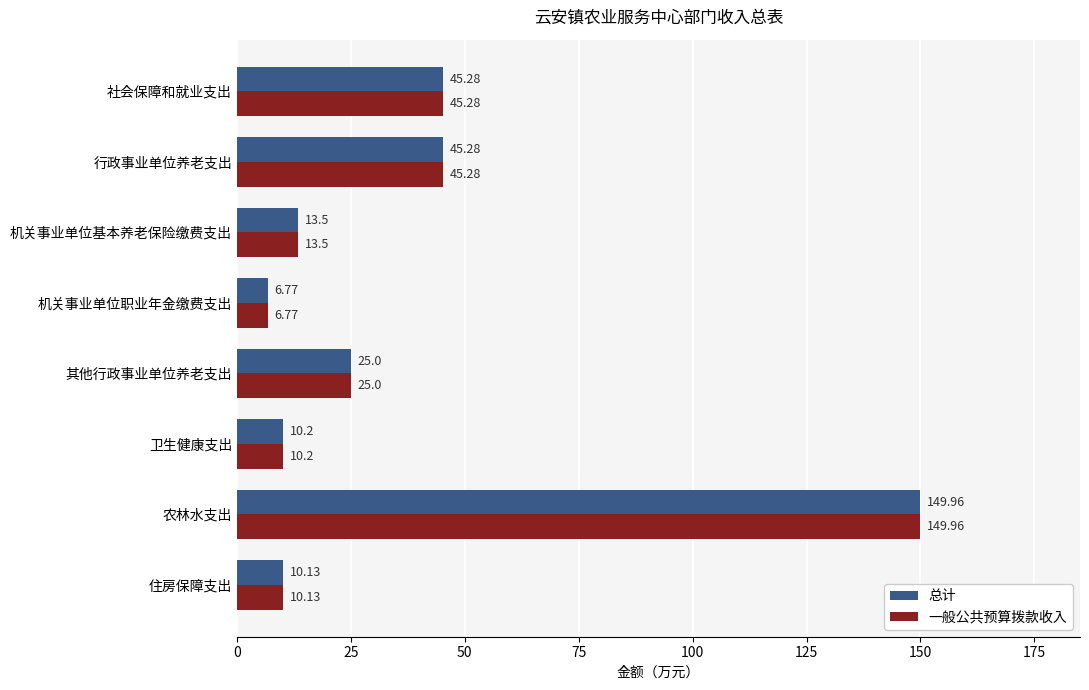

Which label corresponds to the smallest value in the chart?

机关事业单位职业年金缴费支出